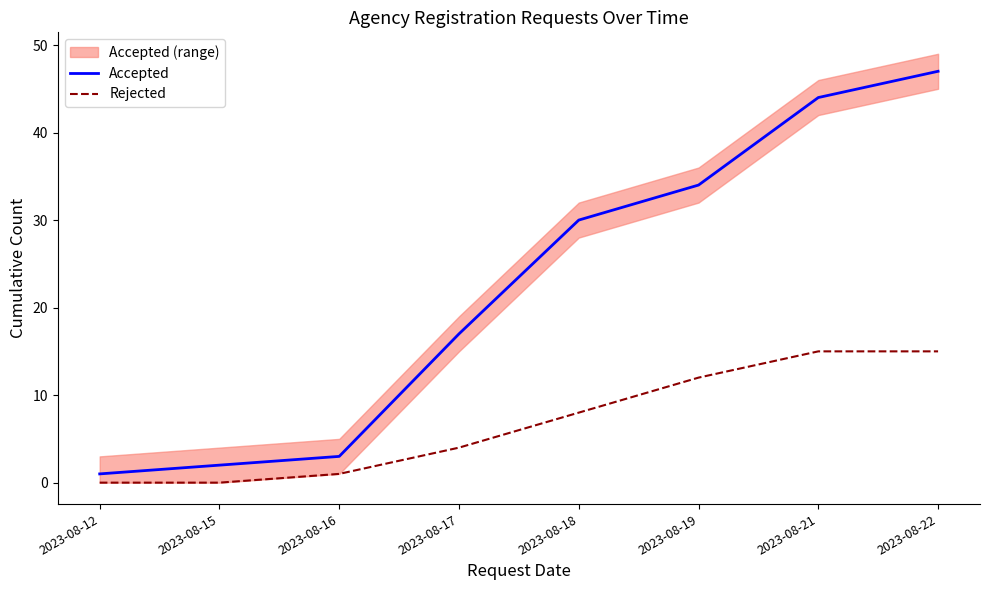

Reading left to right, extract all data points from this chart.

Accepted: 2023-08-12=1	2023-08-15=2	2023-08-16=3	2023-08-17=17	2023-08-18=30	2023-08-19=34	2023-08-21=44	2023-08-22=47
Rejected: 2023-08-12=0	2023-08-15=0	2023-08-16=1	2023-08-17=4	2023-08-18=8	2023-08-19=12	2023-08-21=15	2023-08-22=15